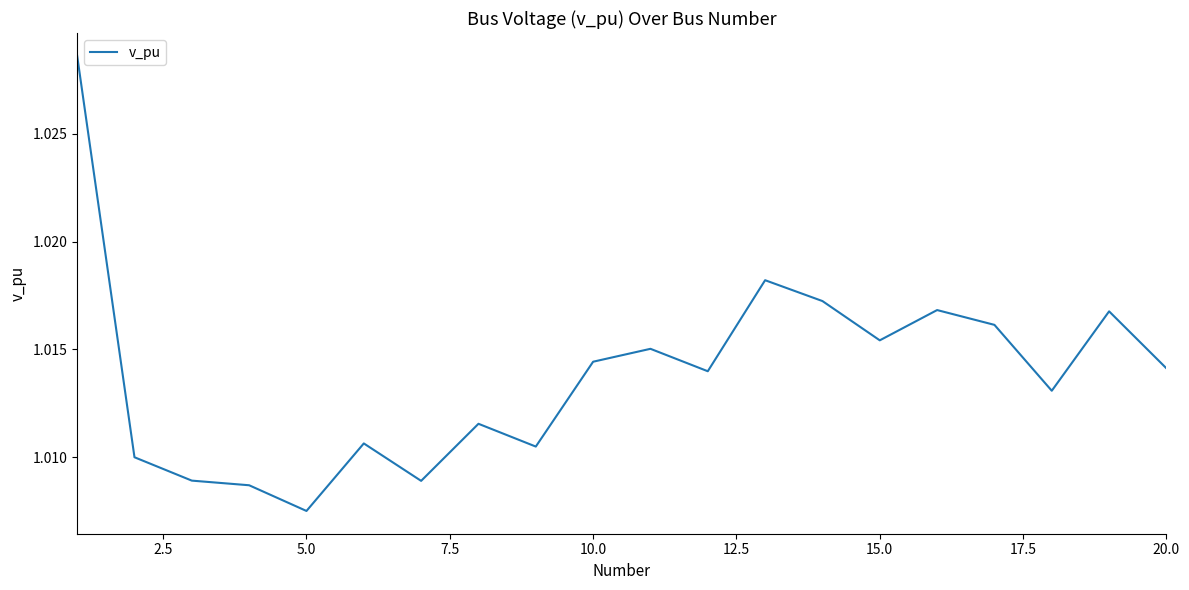

Does the chart display data point markers on the line(s)?

No